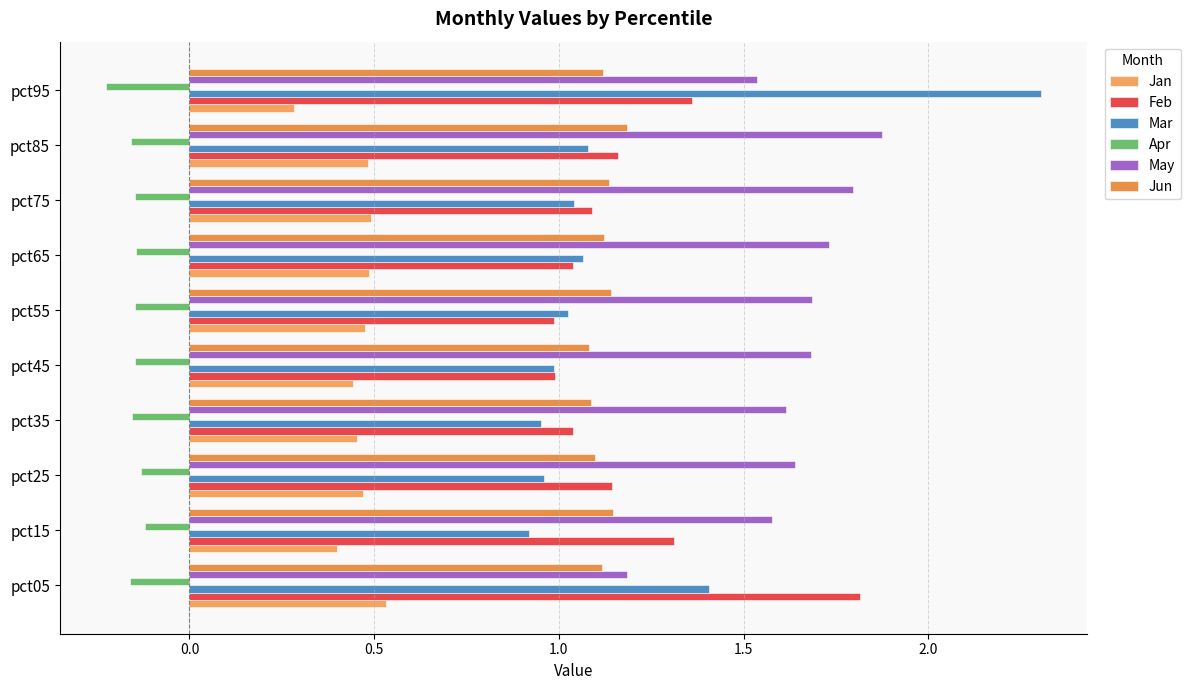

What is the difference between the maximum and minimum values in the Apr series?

0.1